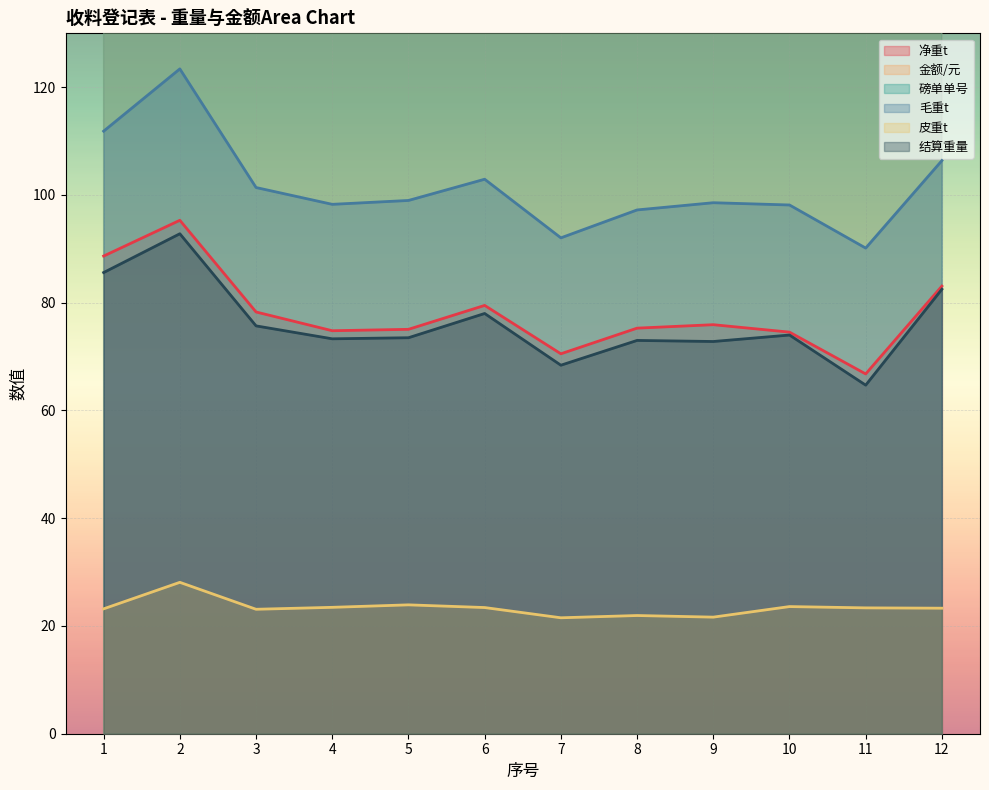

Reading left to right, transcribe all the data shown in this chart.

净重t: 88.7	95.3	78.3	74.8	75.1	79.5	70.5	75.3	75.9	74.5	66.8	83.1
金额/元: 8388.8	9094.4	7418.6	7183.4	7203.0	7644.0	8139.6	8687.0	8663.2	7252.0	7699.3	8085.0
磅单单号: 13392.0	13393.0	13394.0	13396.0	13397.0	13401.0	13406.0	13407.0	13408.0	13409.0	13410.0	13411.0
毛重t: 111.8	123.4	101.4	98.3	99.0	102.9	92.0	97.2	98.6	98.1	90.1	106.4
皮重t: 23.2	28.1	23.1	23.5	23.9	23.4	21.5	21.9	21.6	23.6	23.4	23.3
结算重量: 85.6	92.8	75.7	73.3	73.5	78.0	68.4	73.0	72.8	74.0	64.7	82.5